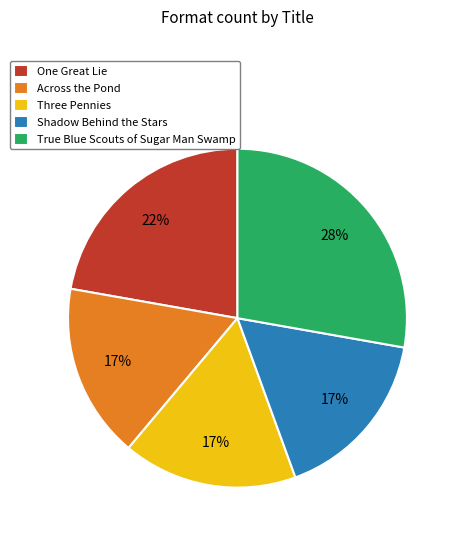

Is it true that Three Pennies is 30% of the pie?

False